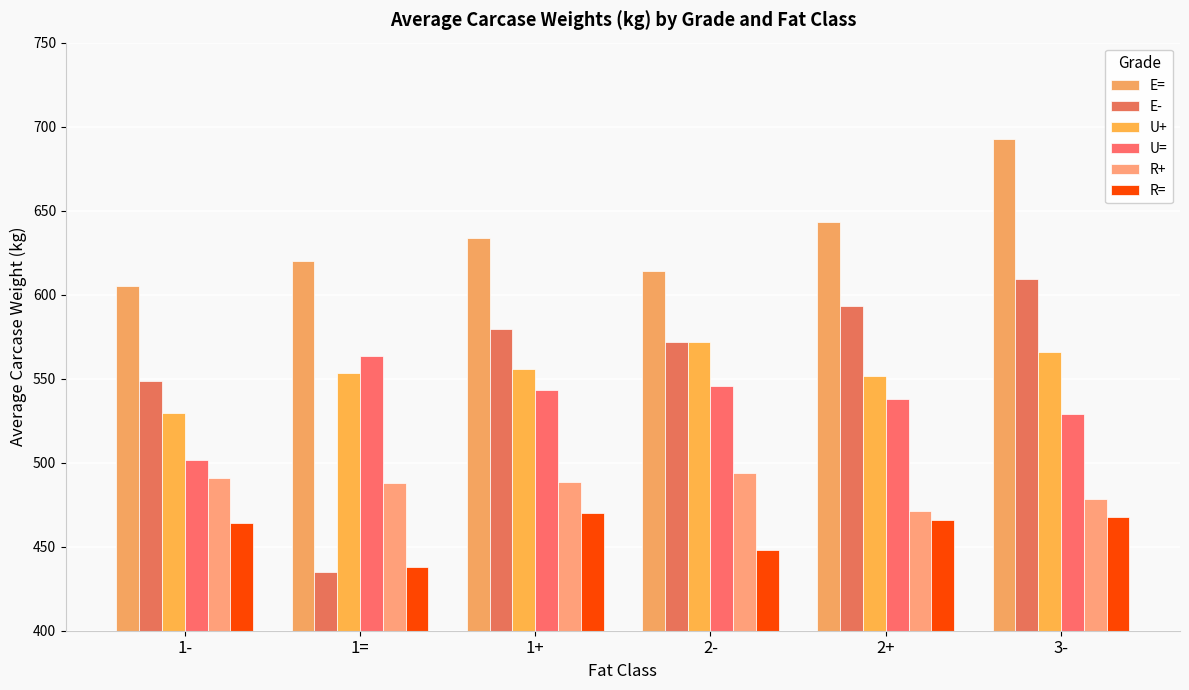

What is the spread (max minus min) of values at 1+?

163.5